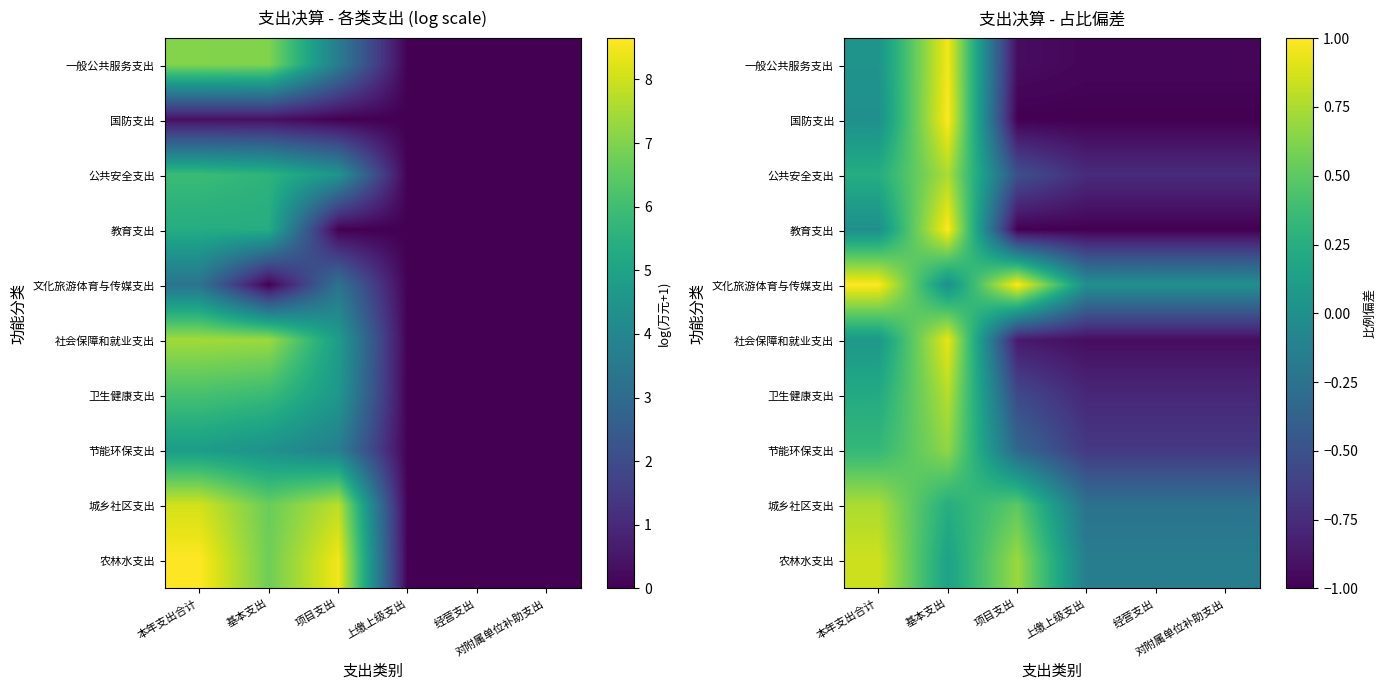

Rank the series at 项目支出 from highest to lowest value.

文化旅游体育与传媒支出, 农林水支出, 城乡社区支出, 节能环保支出, 公共安全支出, 卫生健康支出, 社会保障和就业支出, 一般公共服务支出, 国防支出, 教育支出